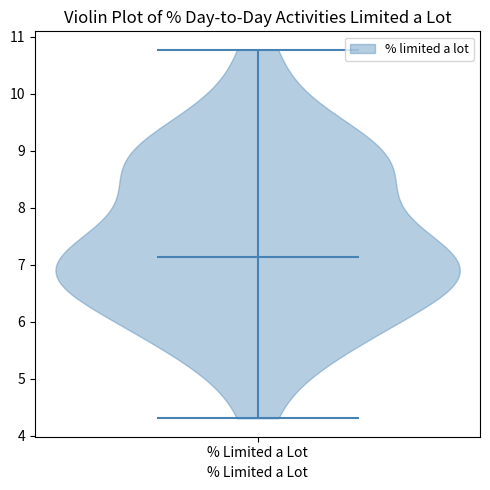

Read this violin plot against the y-axis: where its median line is, and the lowest and highest points the violin reaches. The values are not printed on the chart, so give them approximately, as read against the axis.

median line 7.1, lowest point 4.3, highest point 10.8